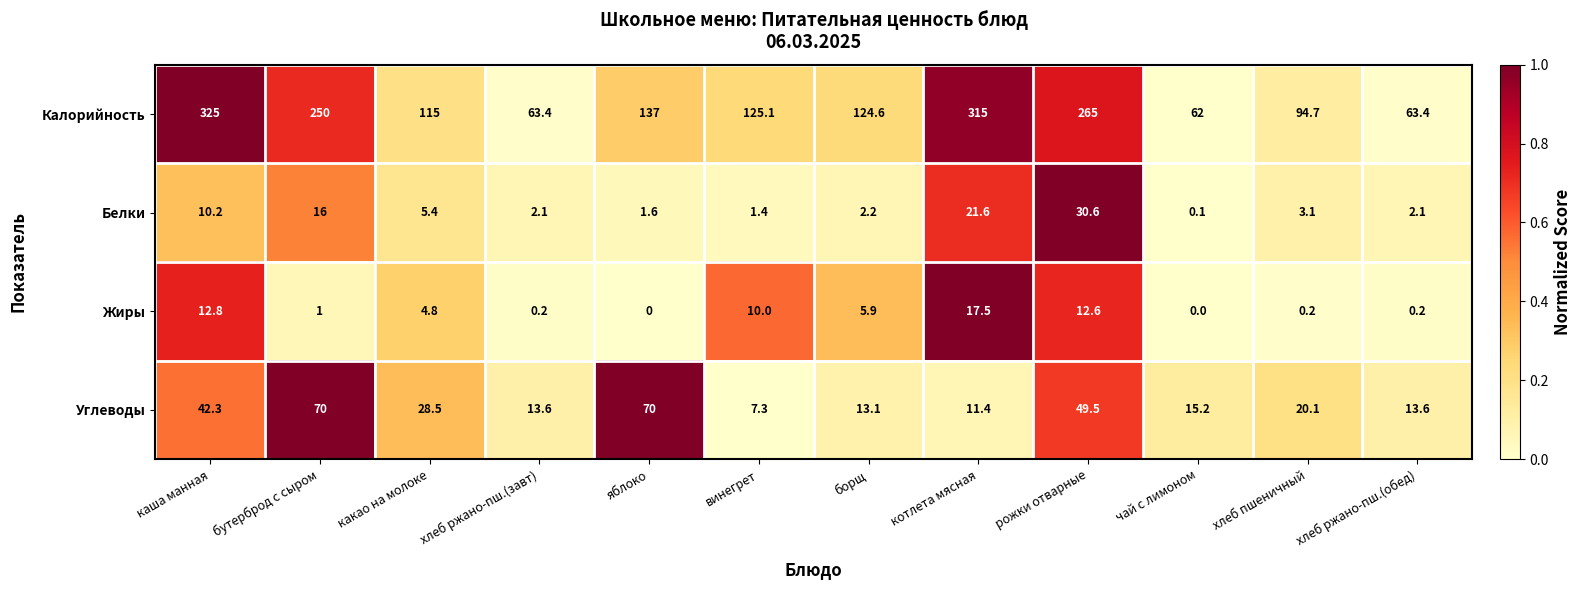

List the series in order of their peak value, highest first.

Калорийность, Углеводы, Белки, Жиры